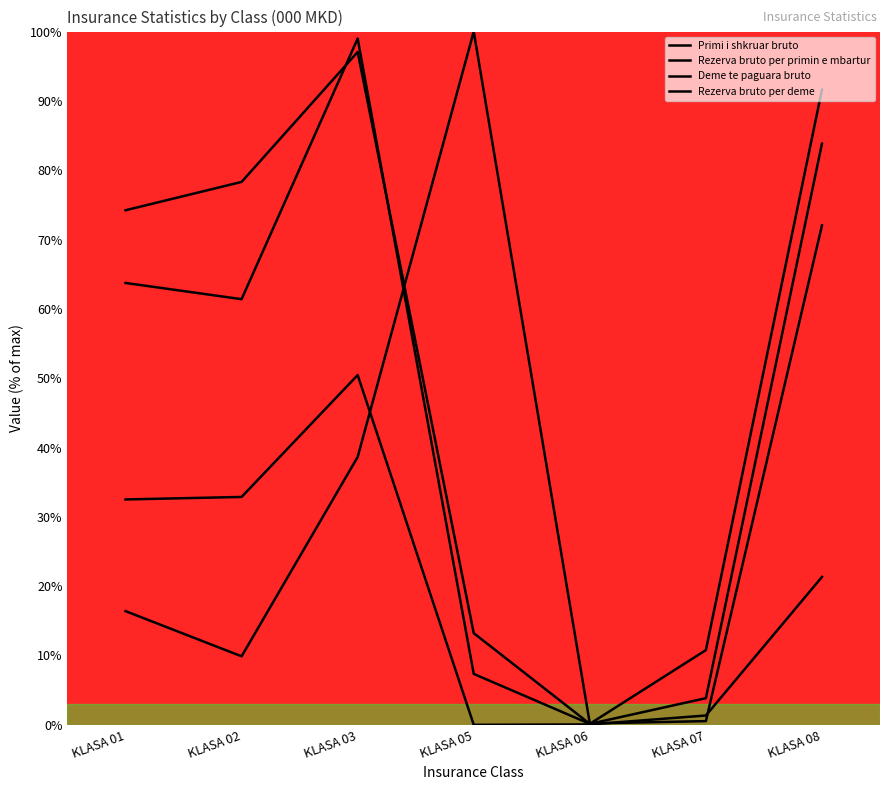

Reading left to right, what are all the values shown in this chart?

Primi i shkruar bruto: KLASA 01=74.2	KLASA 02=78.3	KLASA 03=97.1	KLASA 05=13.2	KLASA 06=0.1	KLASA 07=10.8	KLASA 08=91.6
Rezerva bruto per primin e mbartur: KLASA 01=63.7	KLASA 02=61.4	KLASA 03=99.0	KLASA 05=7.3	KLASA 06=0.1	KLASA 07=3.8	KLASA 08=83.8
Deme te paguara bruto: KLASA 01=32.5	KLASA 02=32.9	KLASA 03=50.4	KLASA 05=0.0	KLASA 06=0.1	KLASA 07=1.3	KLASA 08=21.3
Rezerva bruto per deme: KLASA 01=16.4	KLASA 02=9.9	KLASA 03=38.6	KLASA 05=100.0	KLASA 06=0.2	KLASA 07=0.5	KLASA 08=72.0